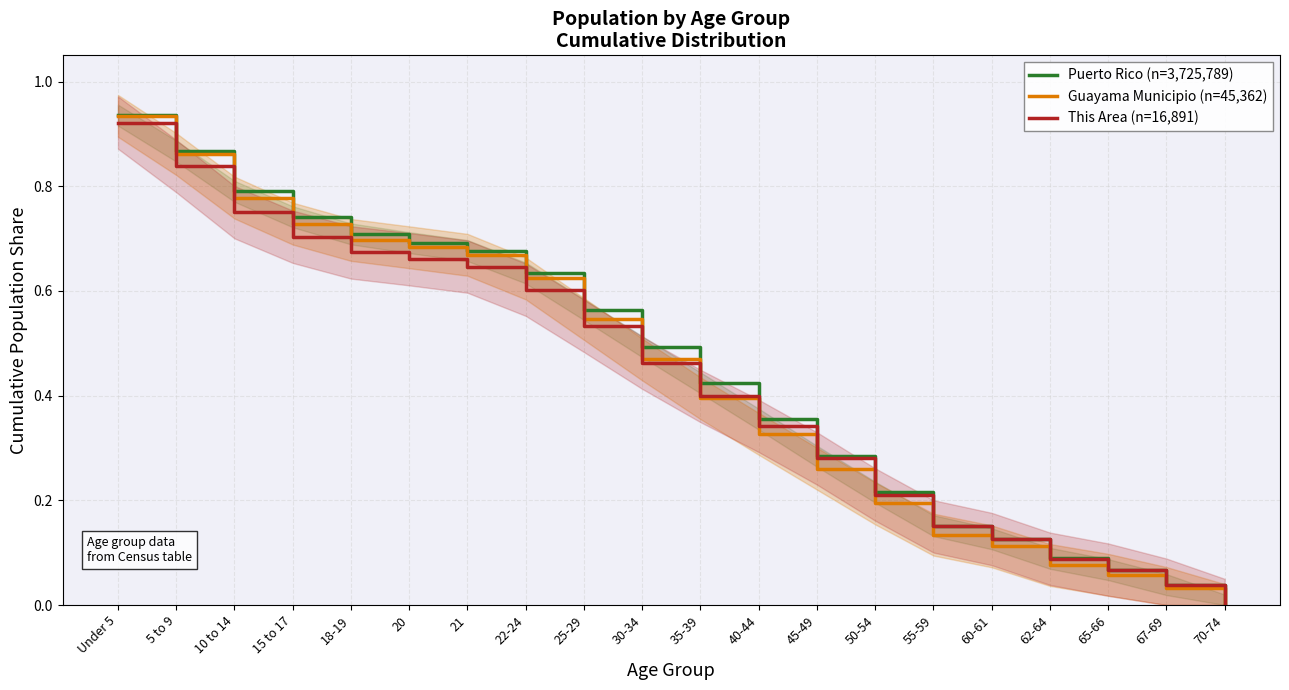

List the series in order of their peak value, lowest first.

This Area (n=16,891), Guayama Municipio (n=45,362), Puerto Rico (n=3,725,789)